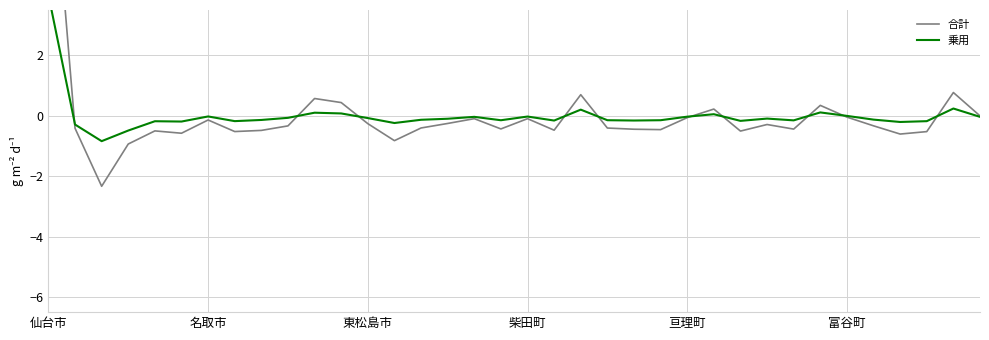

The 乗用 series shows -0.1 at 27. True or false?

True